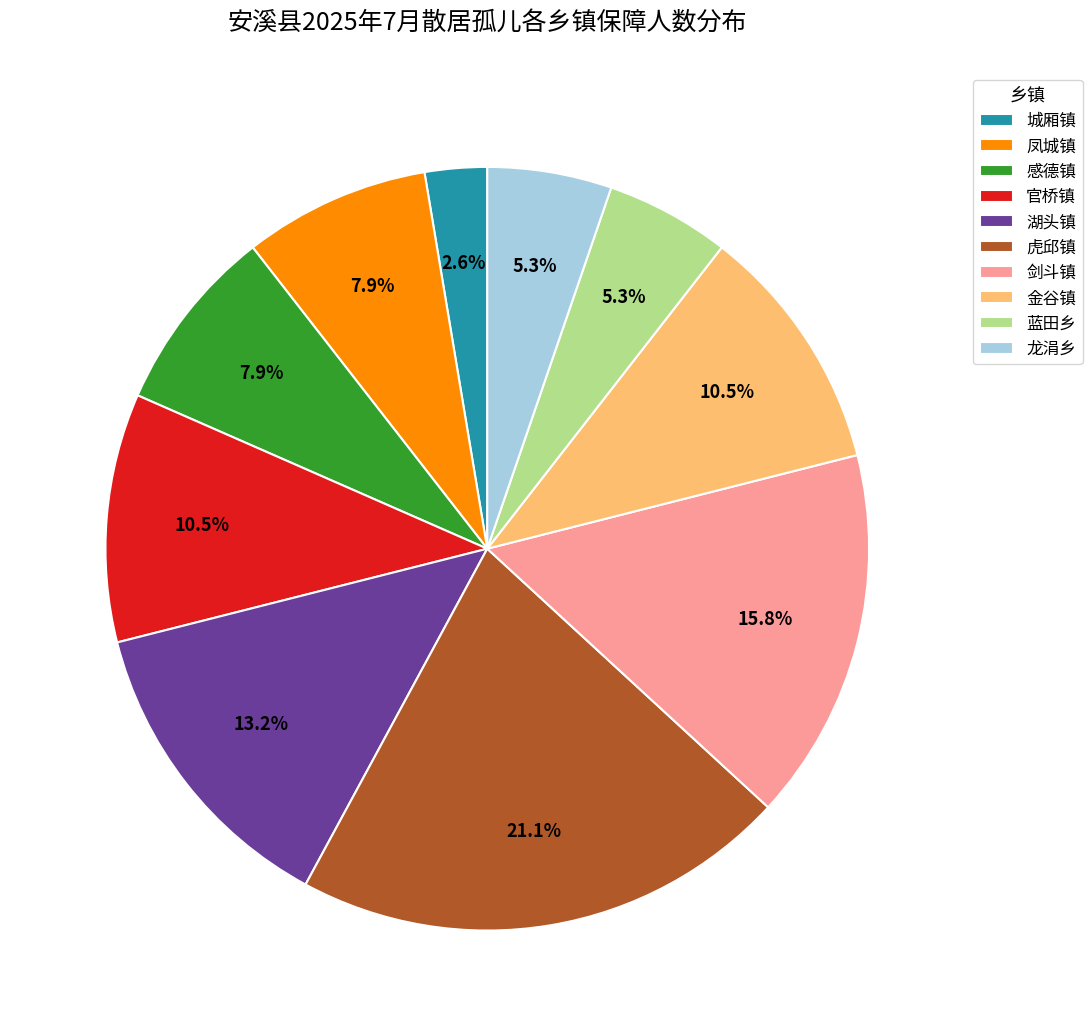

What is the largest slice in the pie chart?

虎邱镇